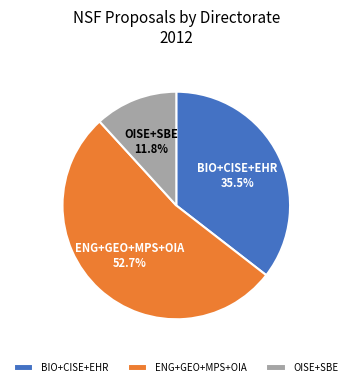

Count the number of slices in the pie.

3